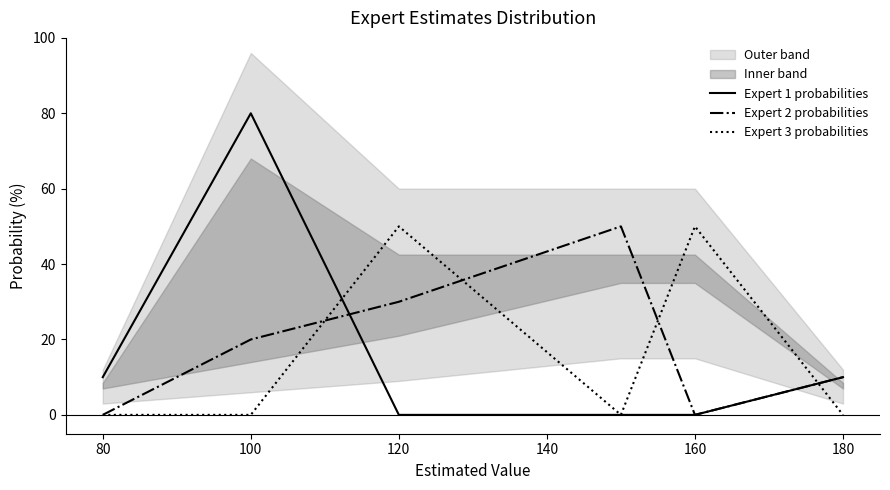

What is the approximate value of Expert 1 probabilities at 80, to the nearest 5?

10